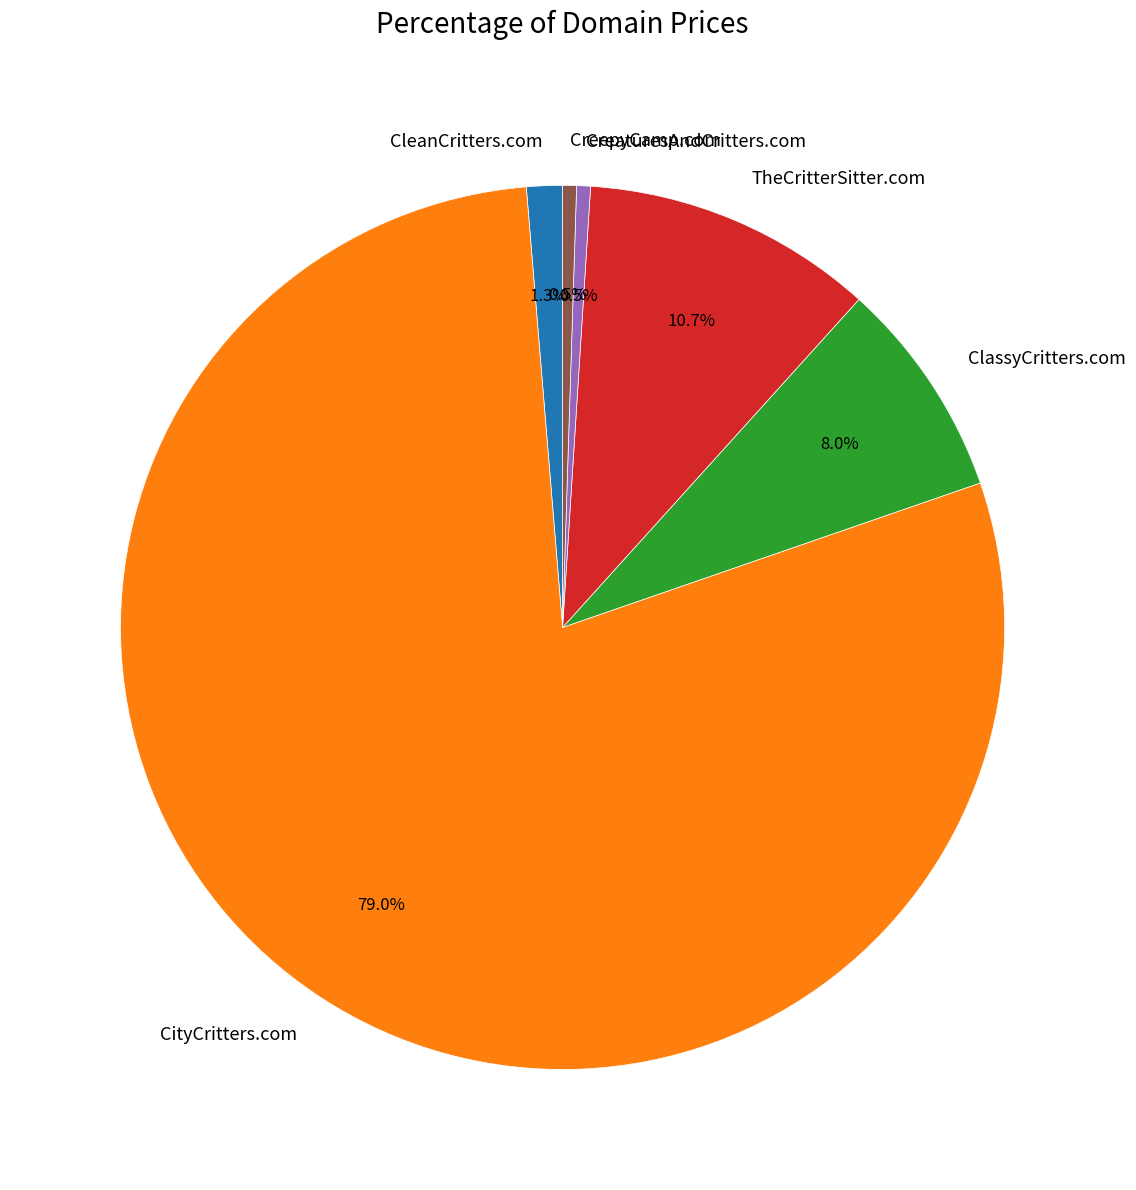

Which has a higher value, TheCritterSitter.com or ClassyCritters.com?

TheCritterSitter.com